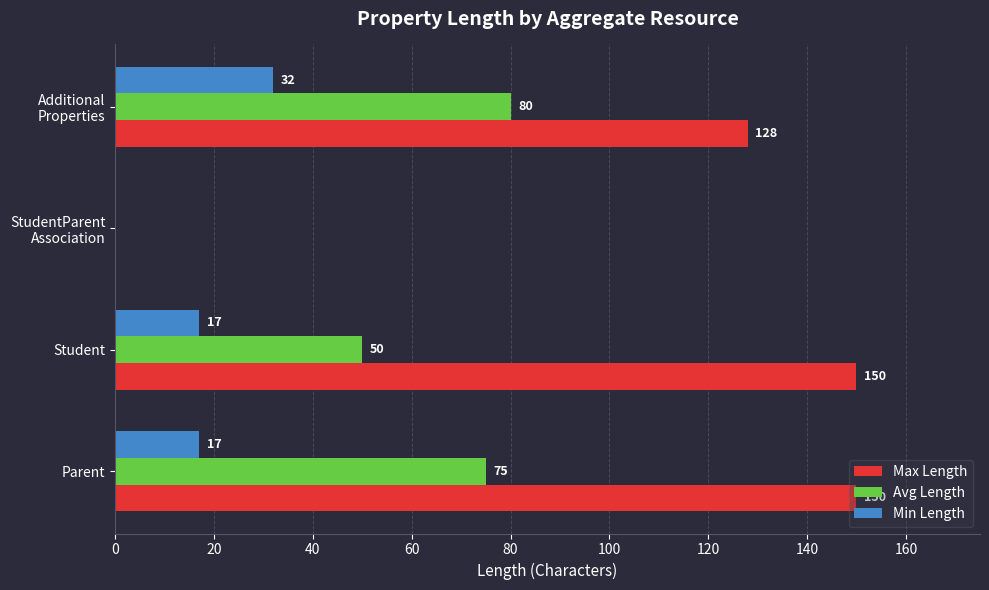

How many Max Length values are between 128 and 150?

3